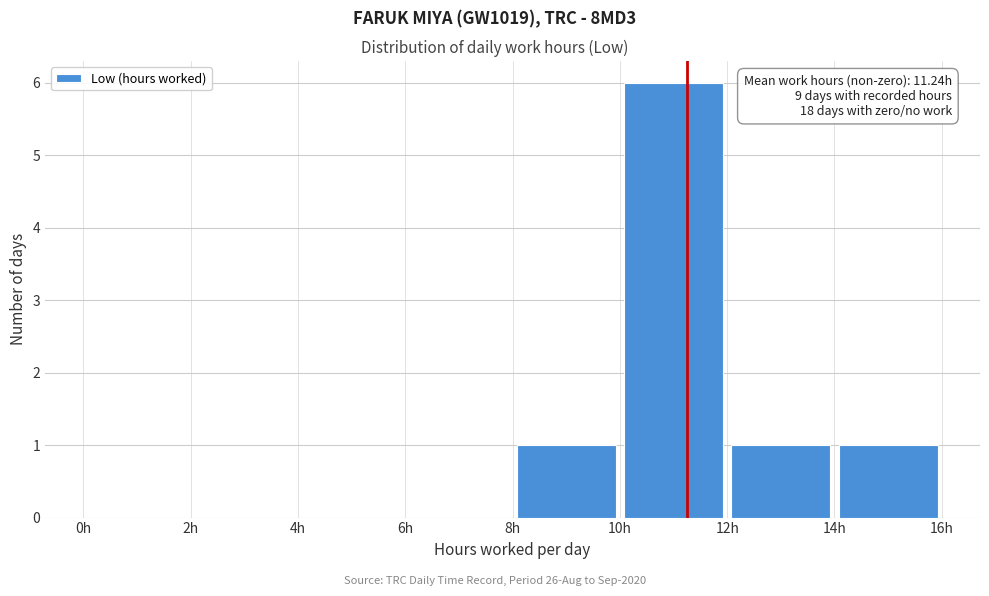

Which range on the x-axis has the tallest bar?

10 to 12